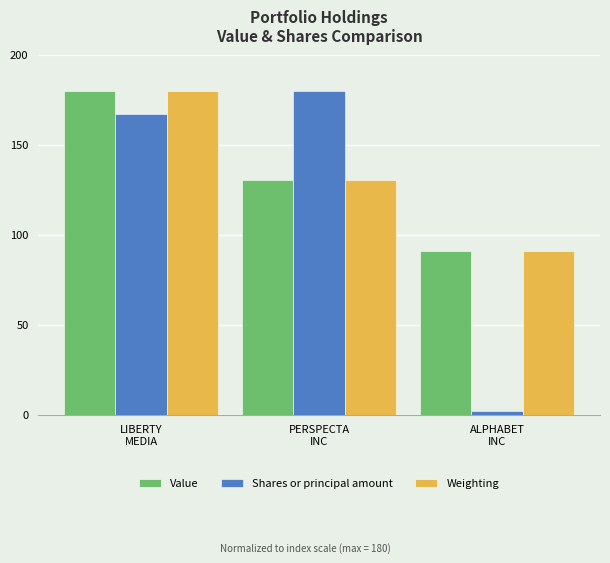

True or false: Weighting has a value of 54.1 at LIBERTY
MEDIA.

False